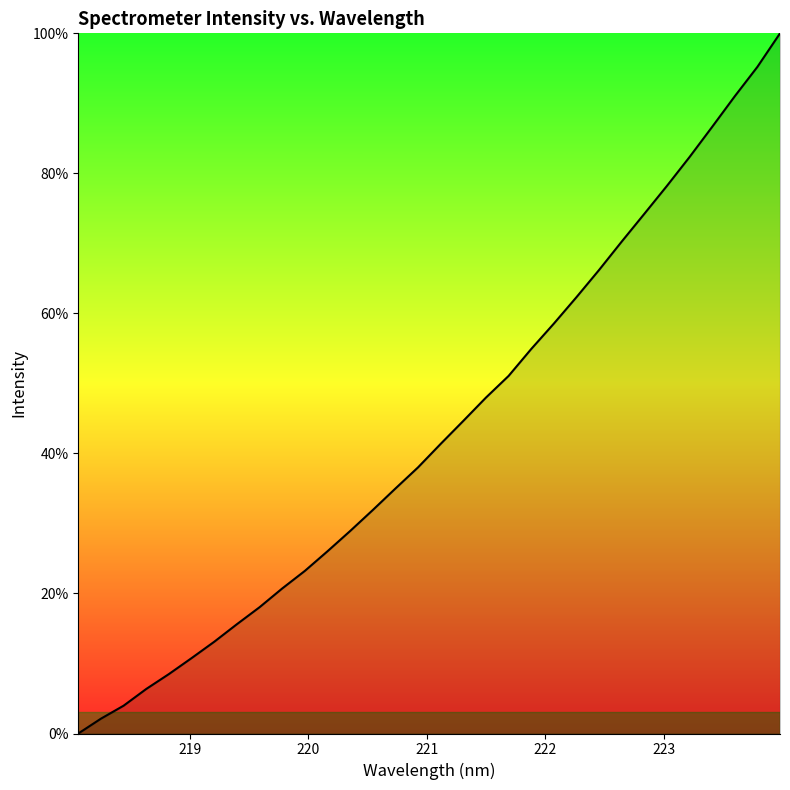

Reading left to right, list all the values displayed in this chart.

0.0	2.1	4.0	6.4	8.5	10.8	13.1	15.6	18.0	20.7	23.2	26.0	28.9	31.9	35.0	38.0	41.4	44.6	48.0	51.1	54.9	58.5	62.3	66.2	70.3	74.2	78.2	82.3	86.6	91.0	95.2	100.0